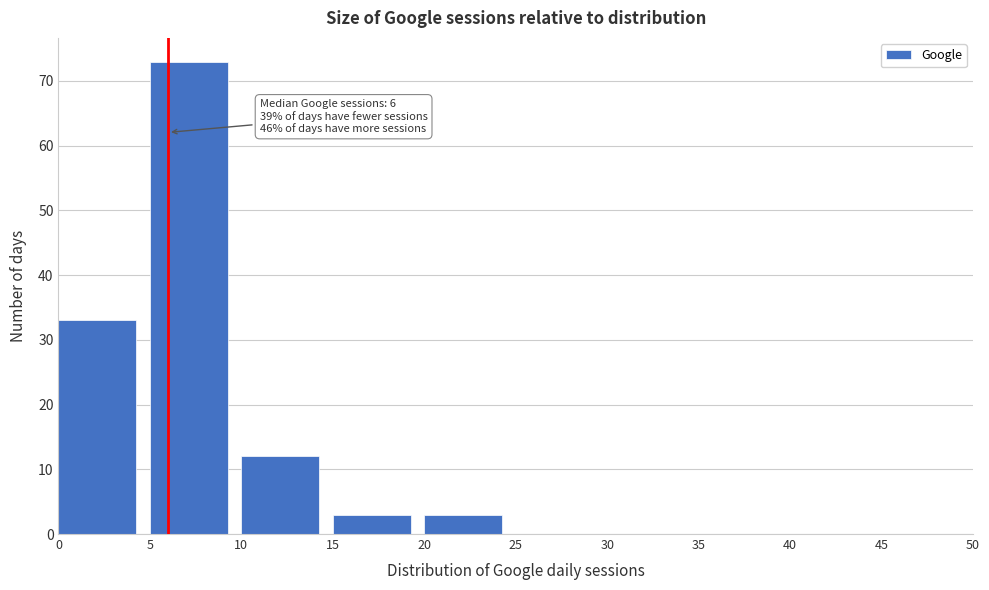

Over which range of the x-axis is the bar tallest?

5 to 10